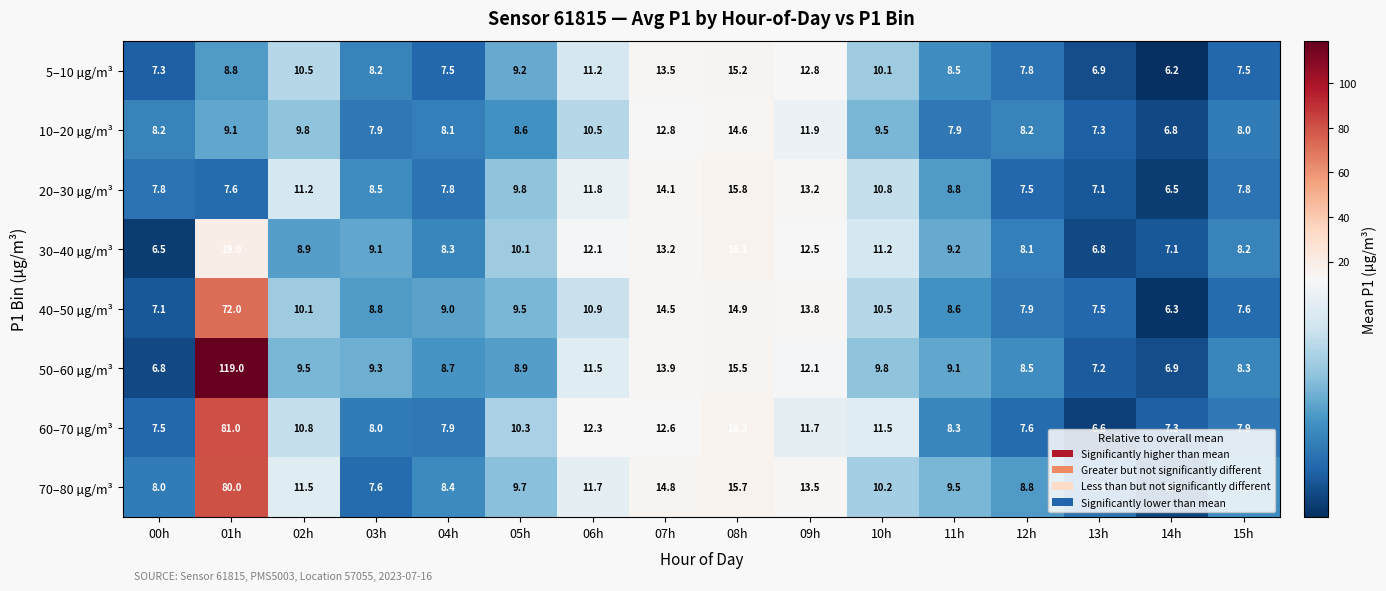

True or false: 40–50 µg/m³ has a value of 7.1 at 00h.

True